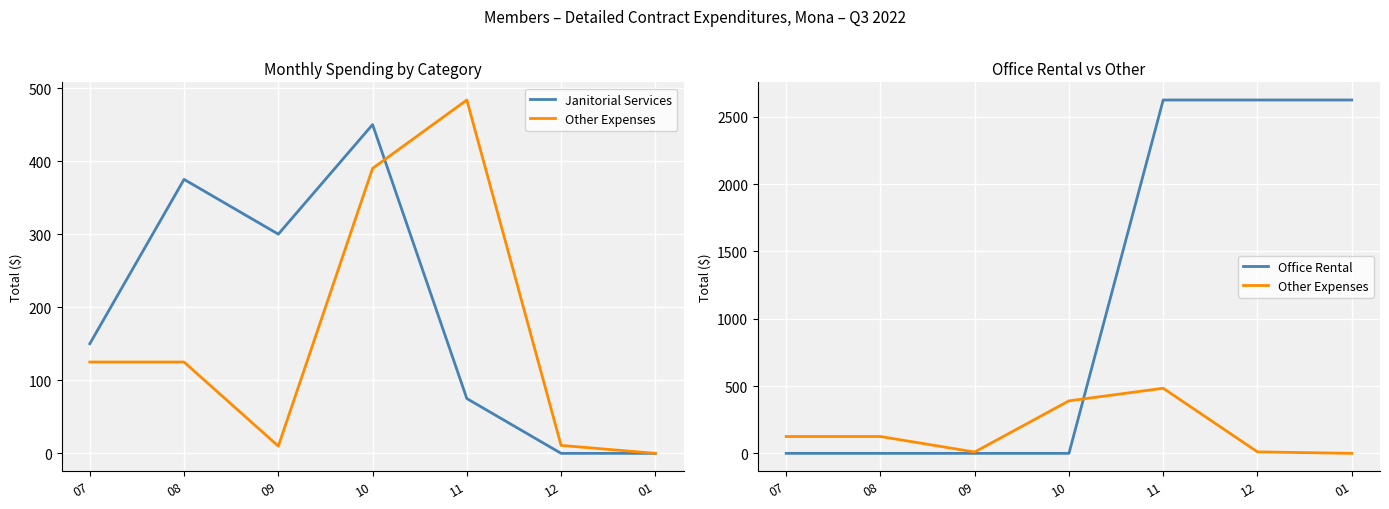

Which series has the largest total across all categories?

Office Rental